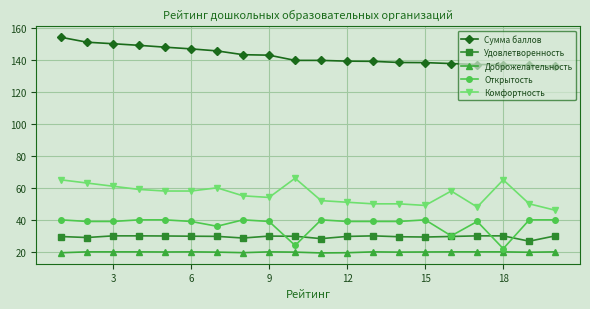

True or false: Комфортность has more than 0 points higher than both neighbors.

True